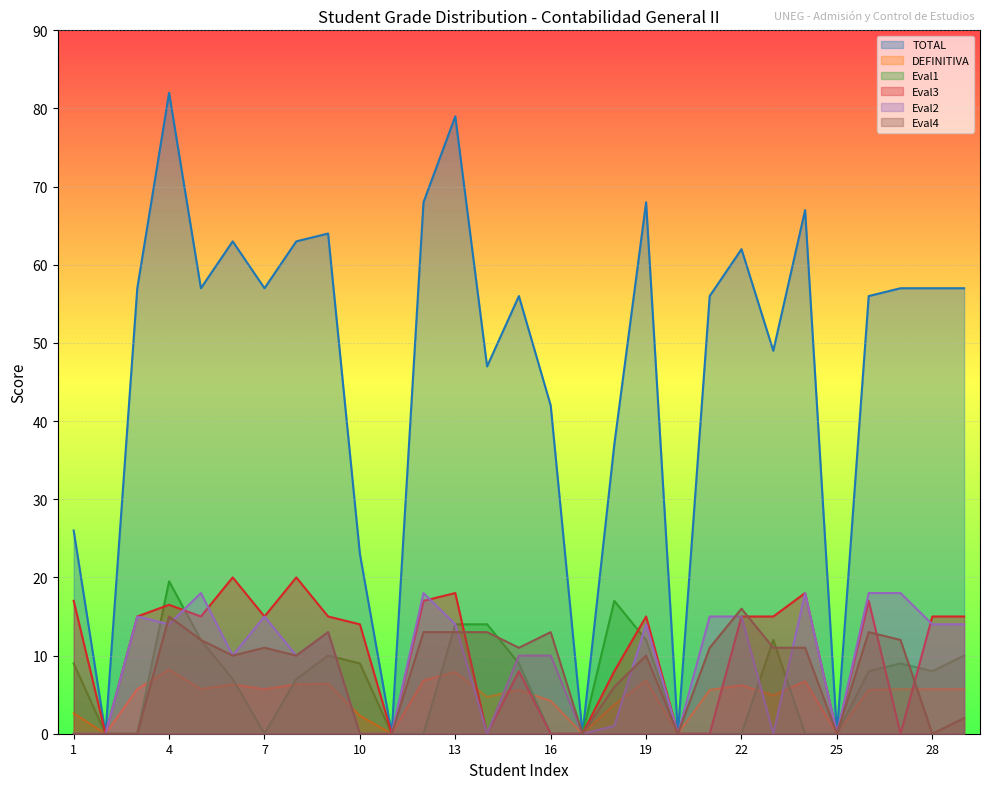

True or false: DEFINITIVA and Eval4 intersect in this chart.

True